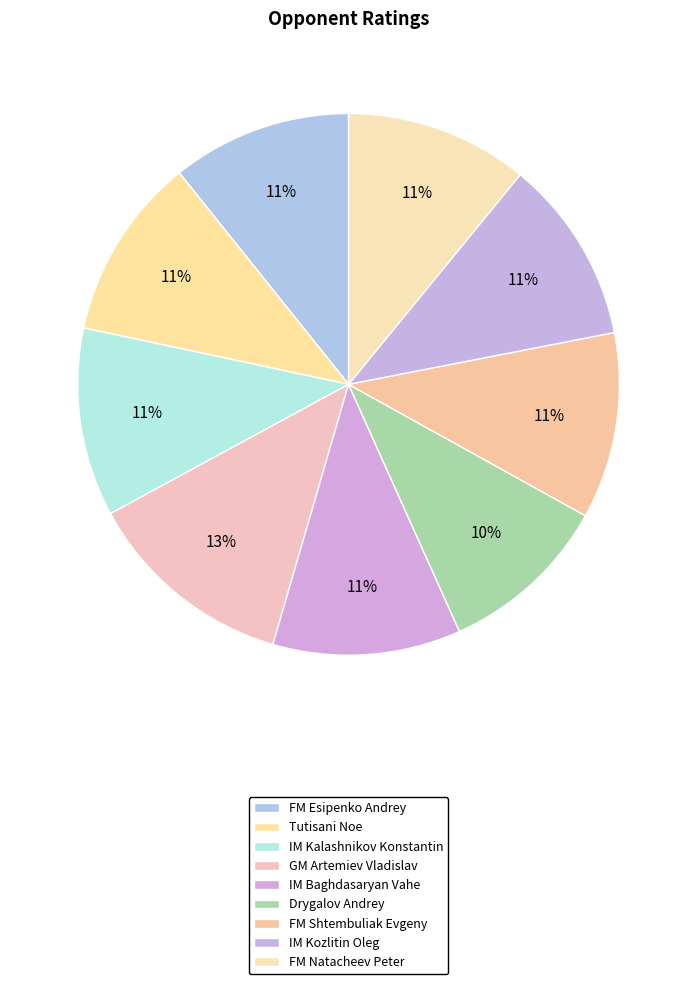

How many slices are in this pie chart?

9